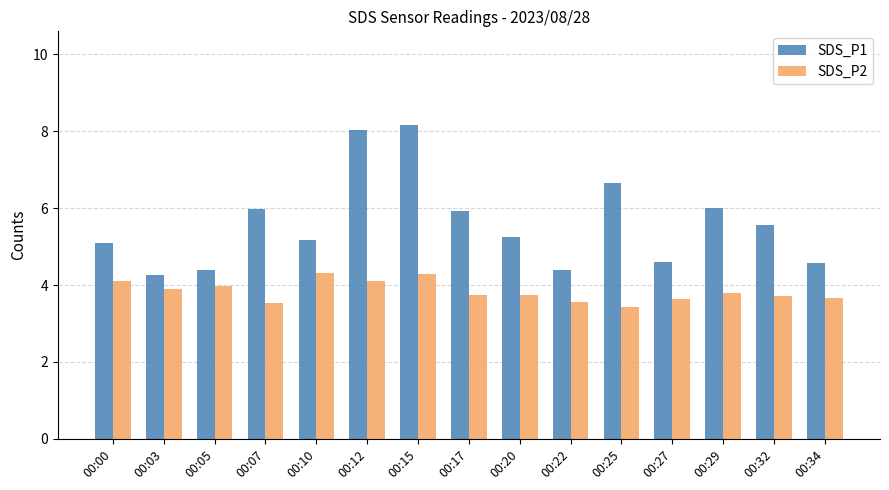

At which category is the sum across all series the highest?

00:15